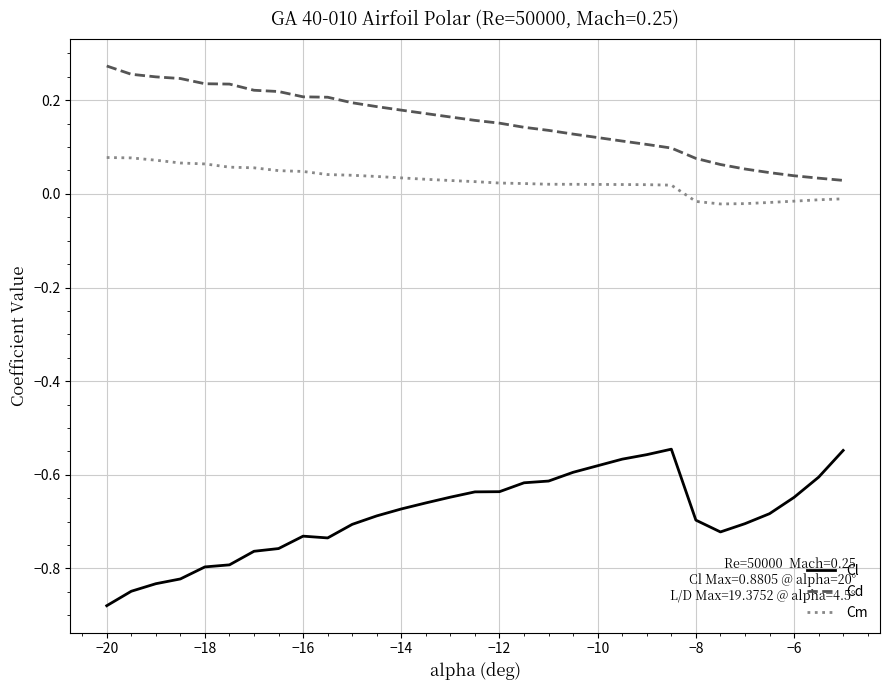

Which series has the largest total across all categories?

Cd